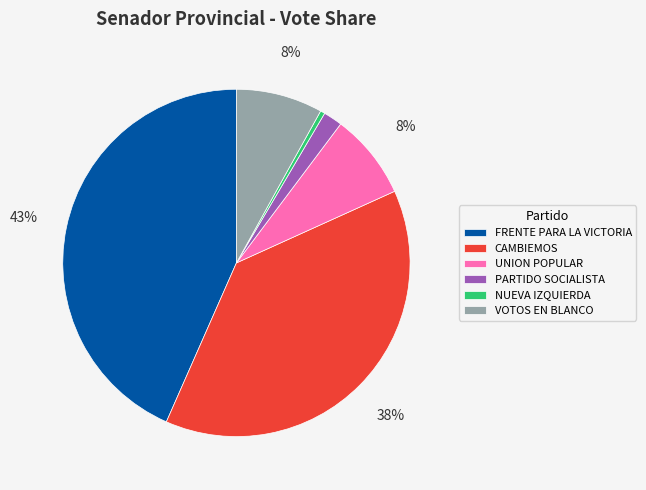

Is there any slice that represents more than half of the pie?

No